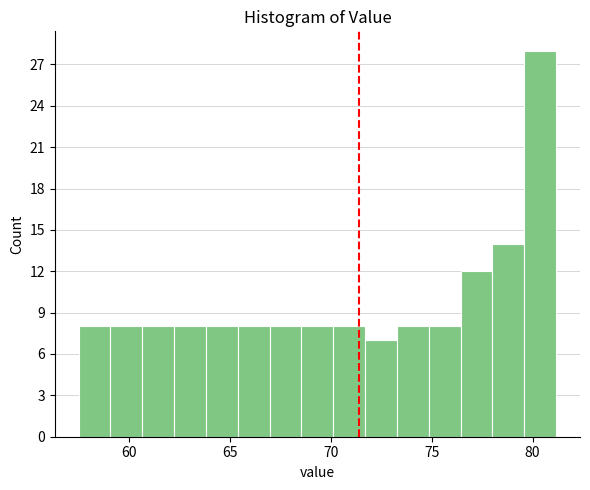

Read against the x-axis, roughly where is the centre of the tallest bar?

80.5